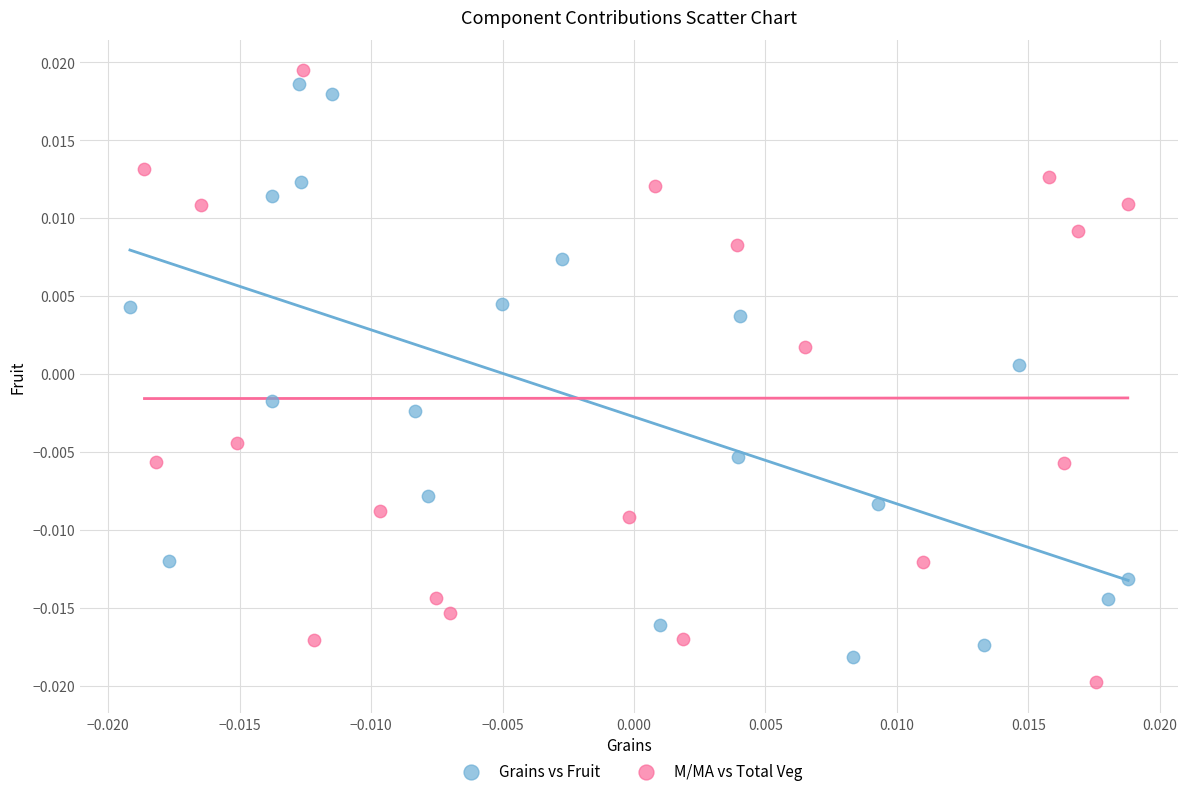

What are all the series names shown in the legend?

Grains vs Fruit, M/MA vs Total Veg